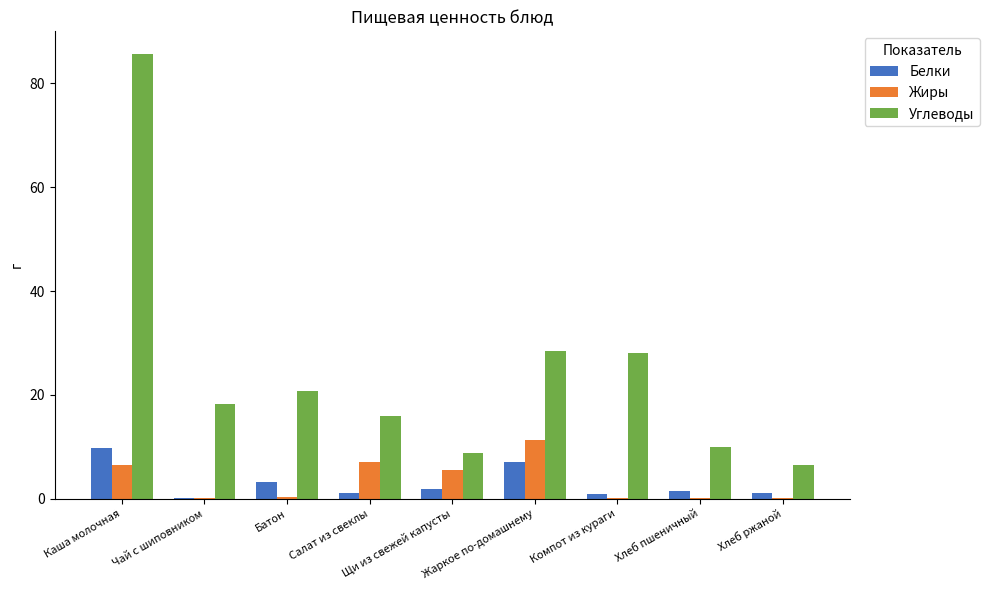

What is the sum of all Углеводы values?

222.5